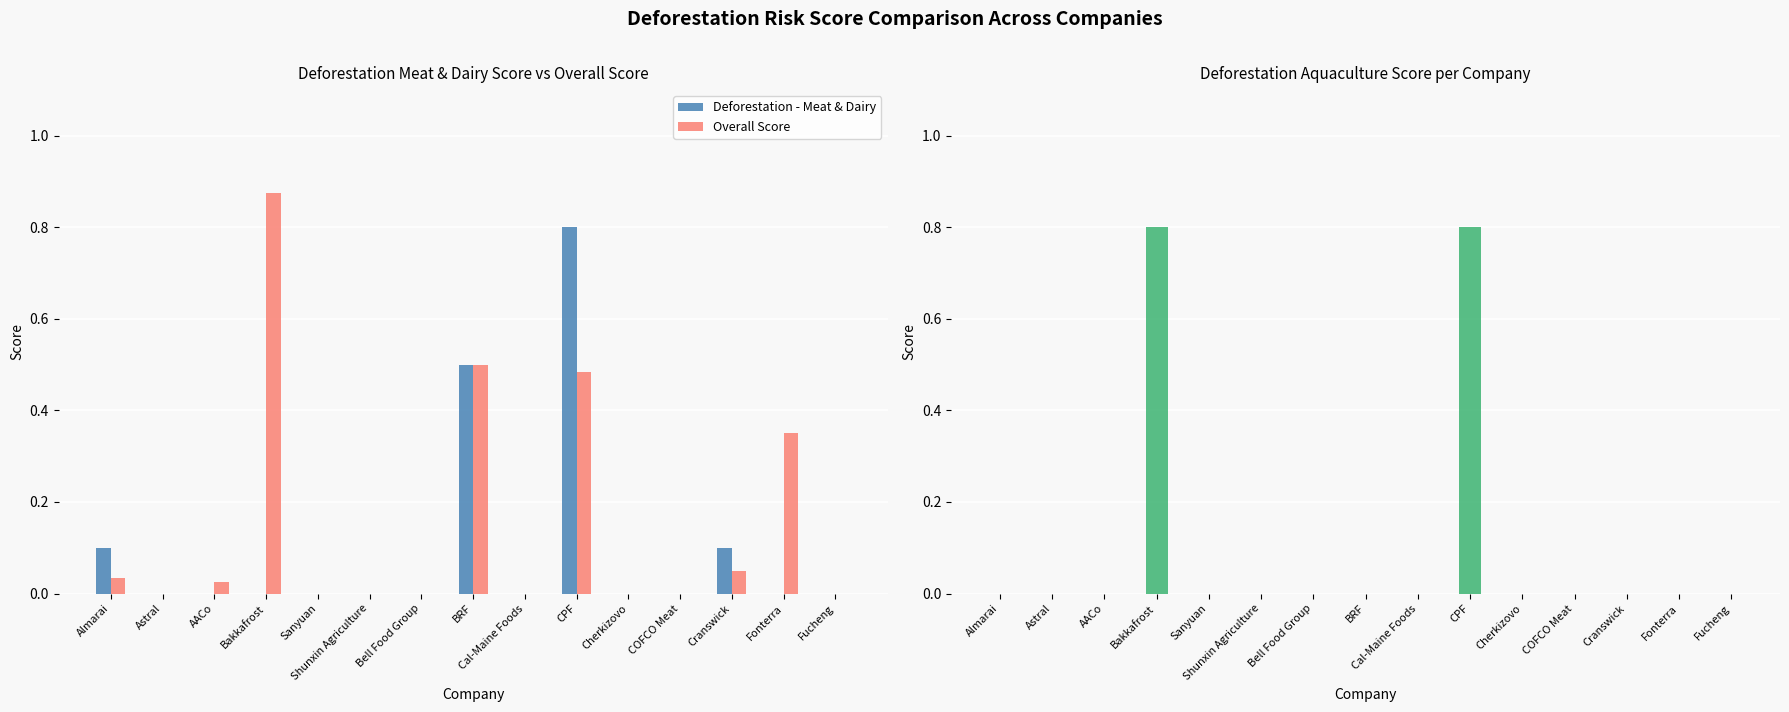

What is the sum of the Deforestation - Aquaculture values at Cherkizovo and Bakkafrost?

0.8